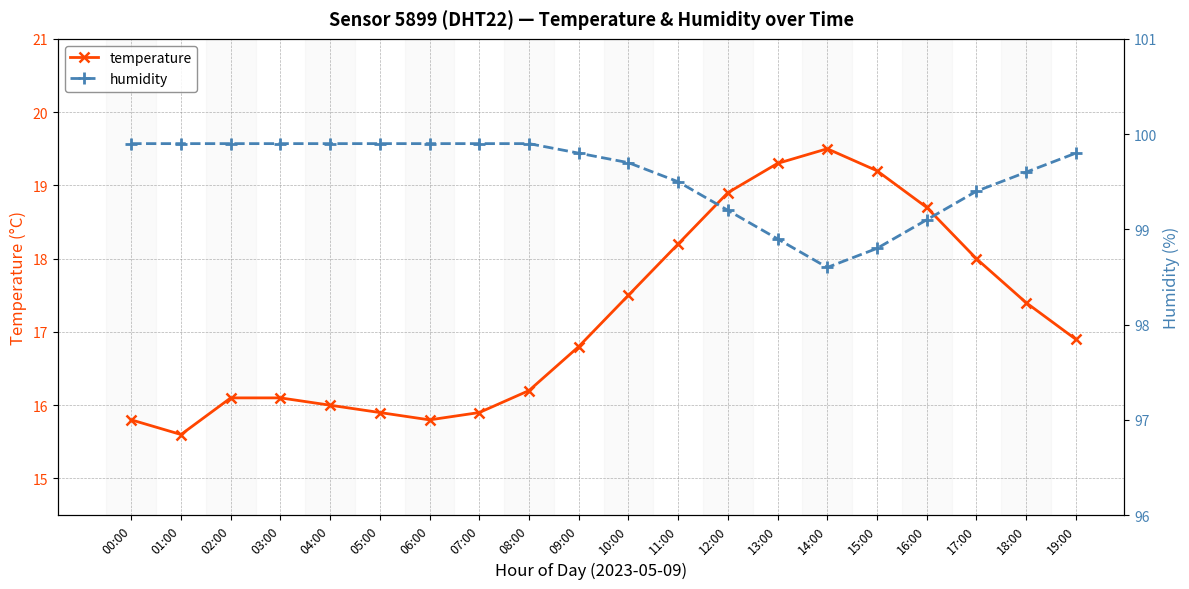

Between 17:00 and 01:00, which is larger?

17:00